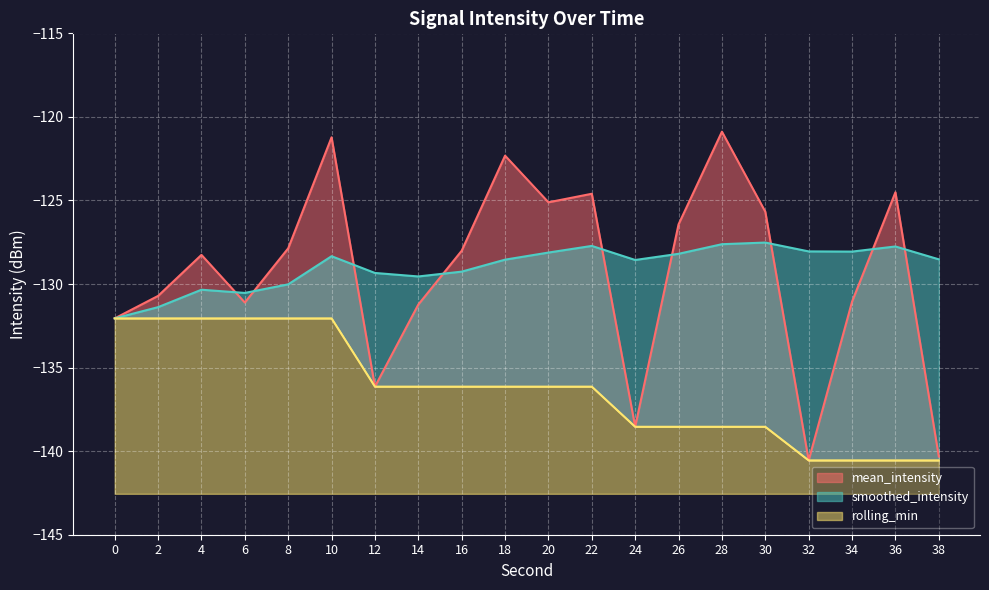

What is the difference between the highest and lowest values at 38?

12.0